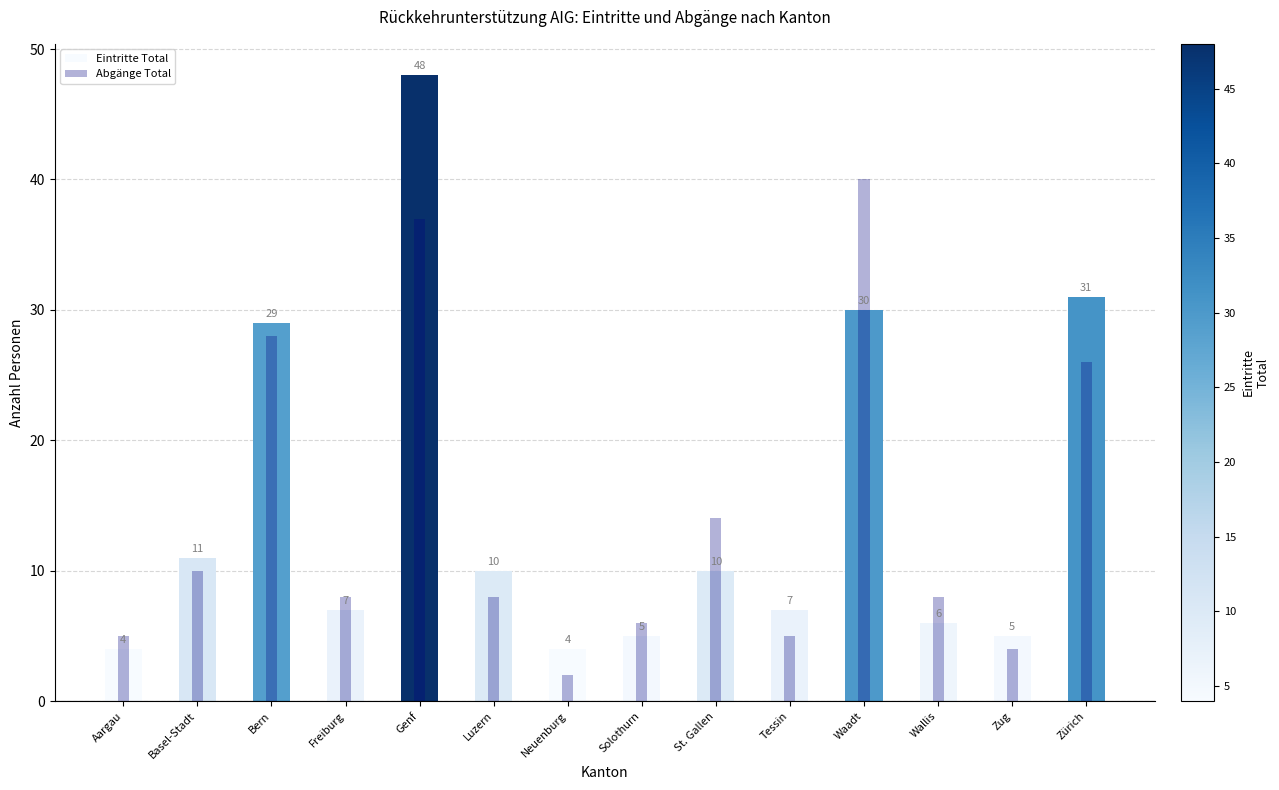

Between Aargau and Solothurn, which series saw the biggest shift?

Eintritte Total